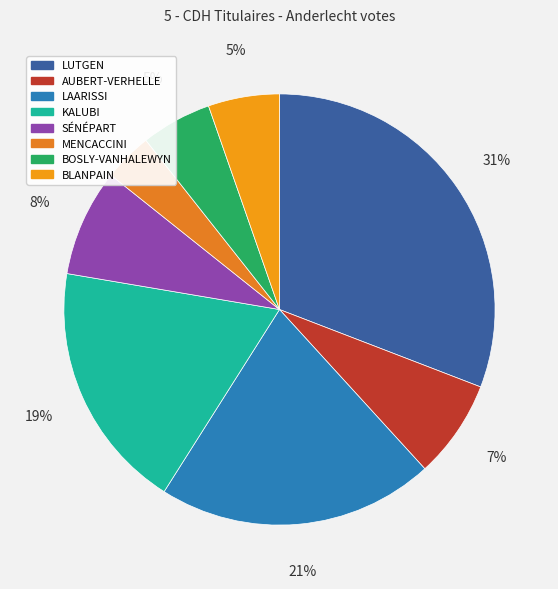

Rank the categories by value from highest to lowest.

LUTGEN Benoît, LAARISSI Mounir, KALUBI Andréa, SÉNÉPART Isabelle, AUBERT-VERHELLE Brigitte, BLANPAIN François-Xavier, BOSLY-VANHALEWYN Ghislaine, MENCACCINI Franco